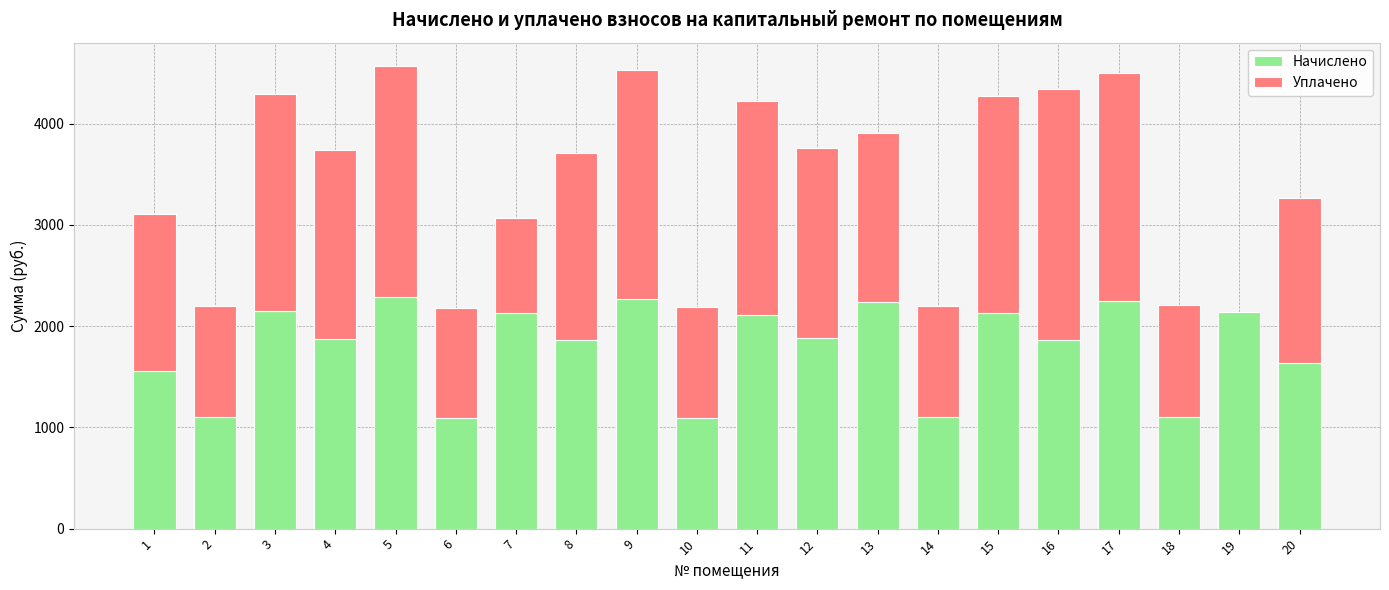

What is the sum of the Начислено values at 1 and 12?

3436.3